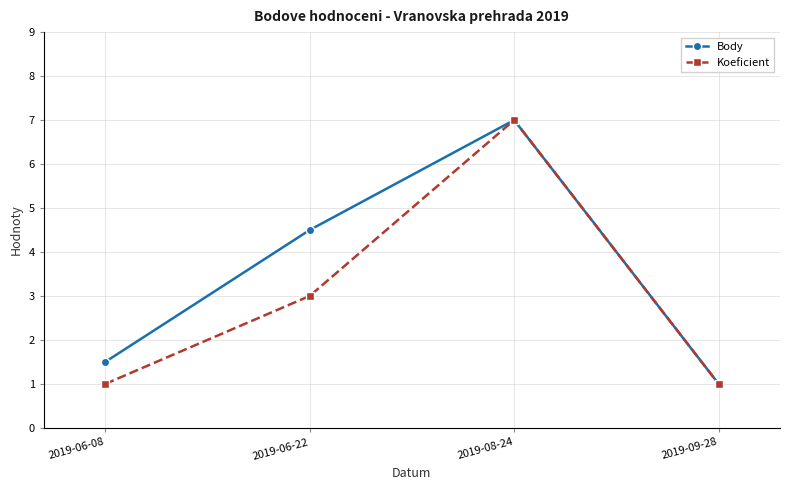

How many categories are shown in the chart?

4